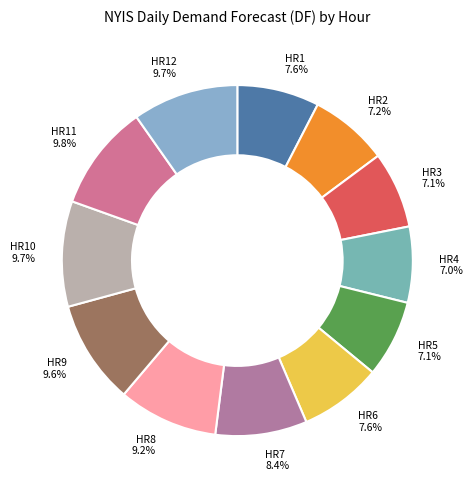

To the nearest percent, what portion does HR6 represent?

8%